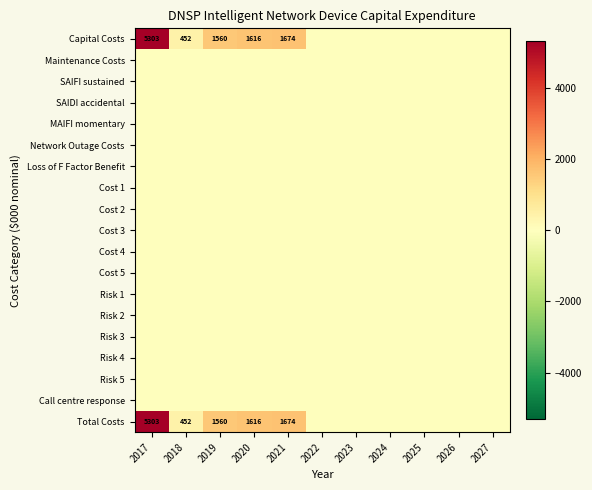

The value of Total Costs at 2021 is 1674. True or false?

True